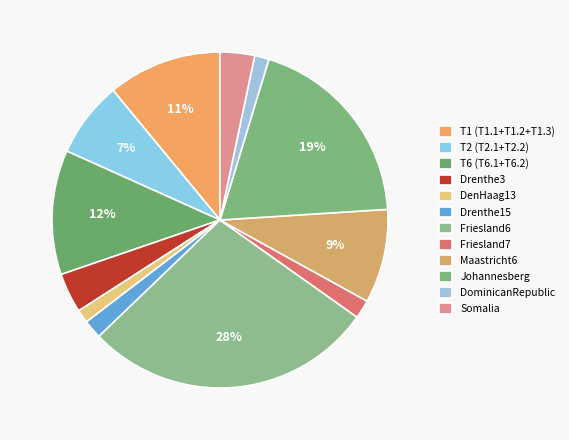

Is there a majority slice in this chart?

No